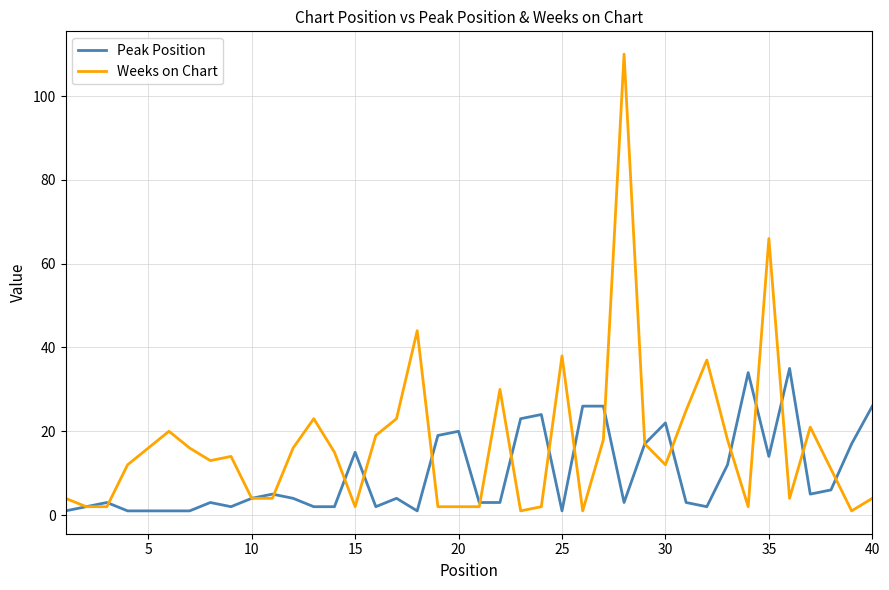

How many lines are shown in the chart?

2